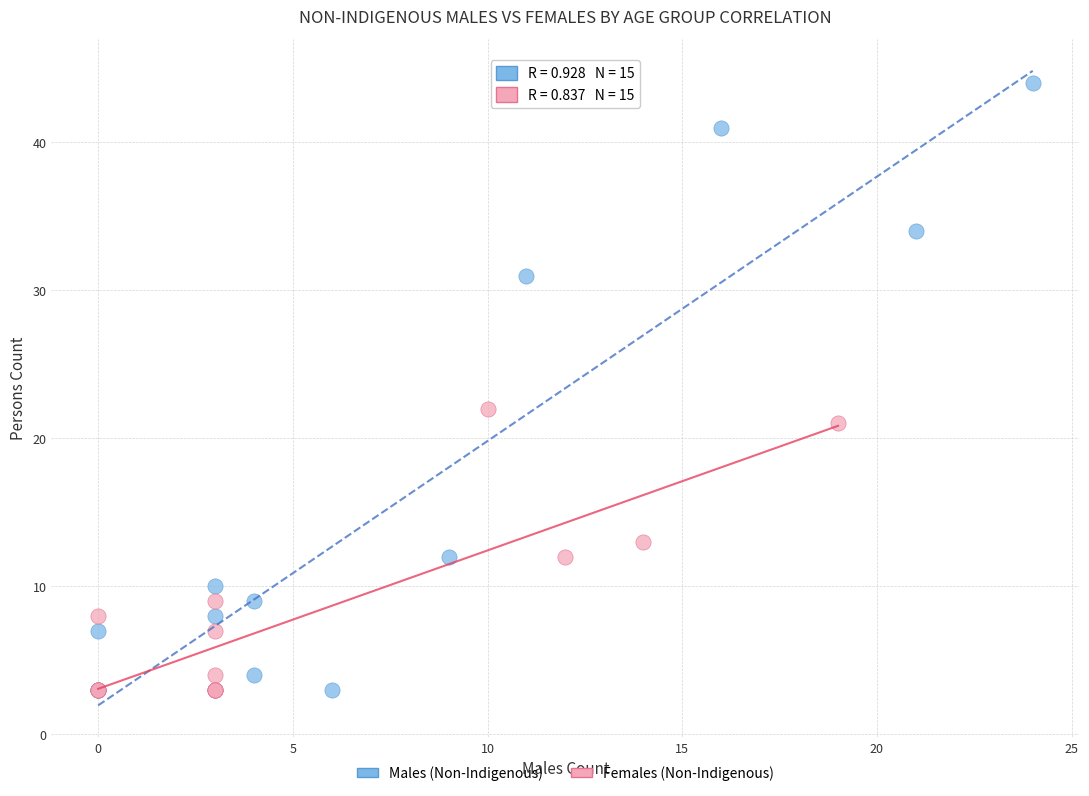

Which series has the widest spread of Y values?

Males (Non-Indigenous)